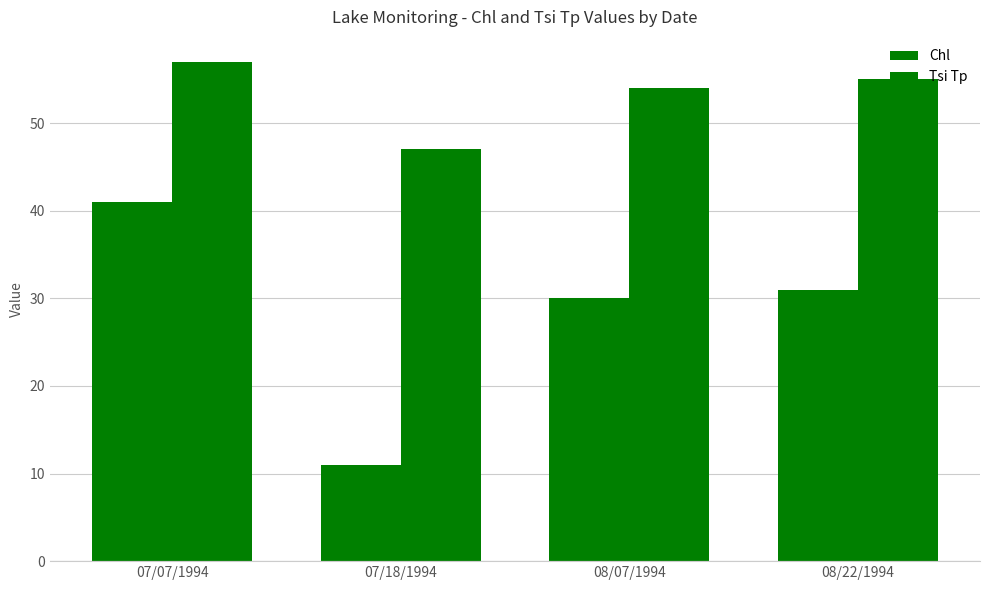

Between 08/22/1994 and 07/07/1994, which is larger?

07/07/1994